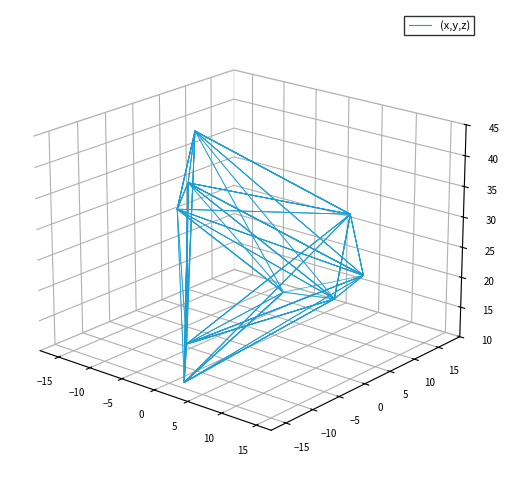

How many points are higher than both their immediate neighbors (excluding endpoints)?

4